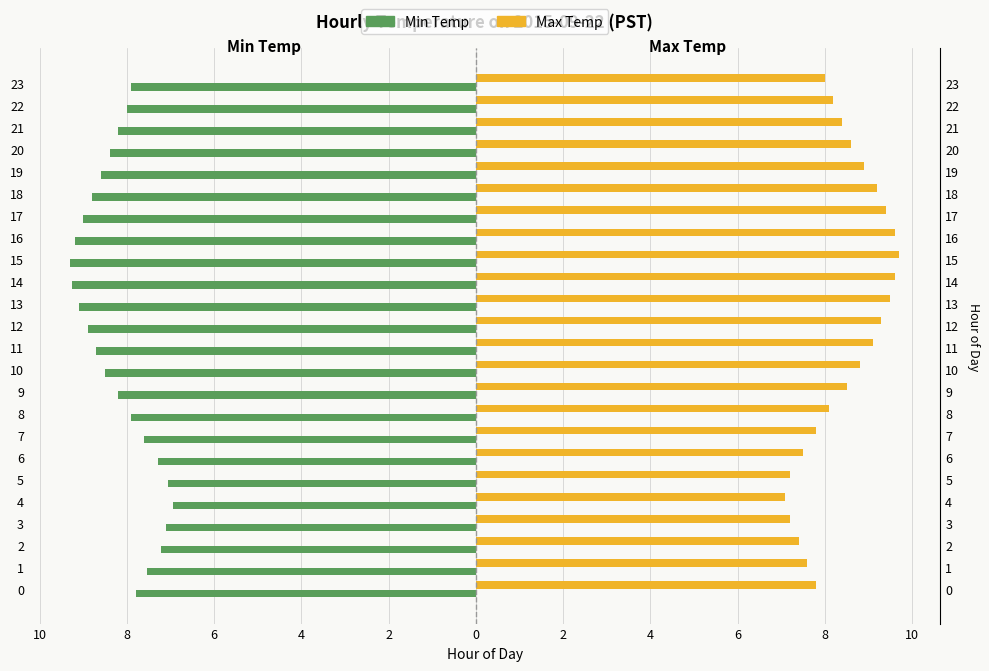

Which series has the largest range (max minus min)?

Max Temp